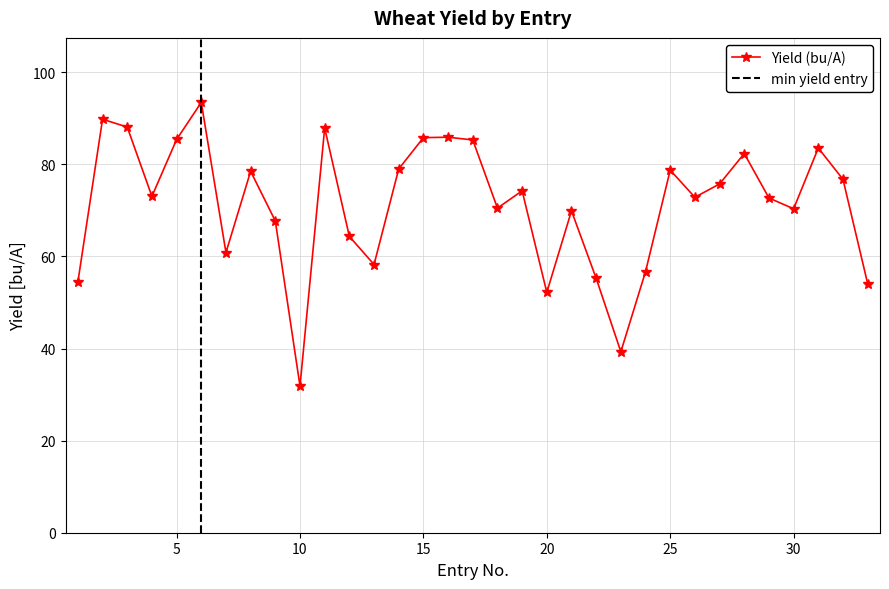

True or false: the data shows 47.1 at 25.

False